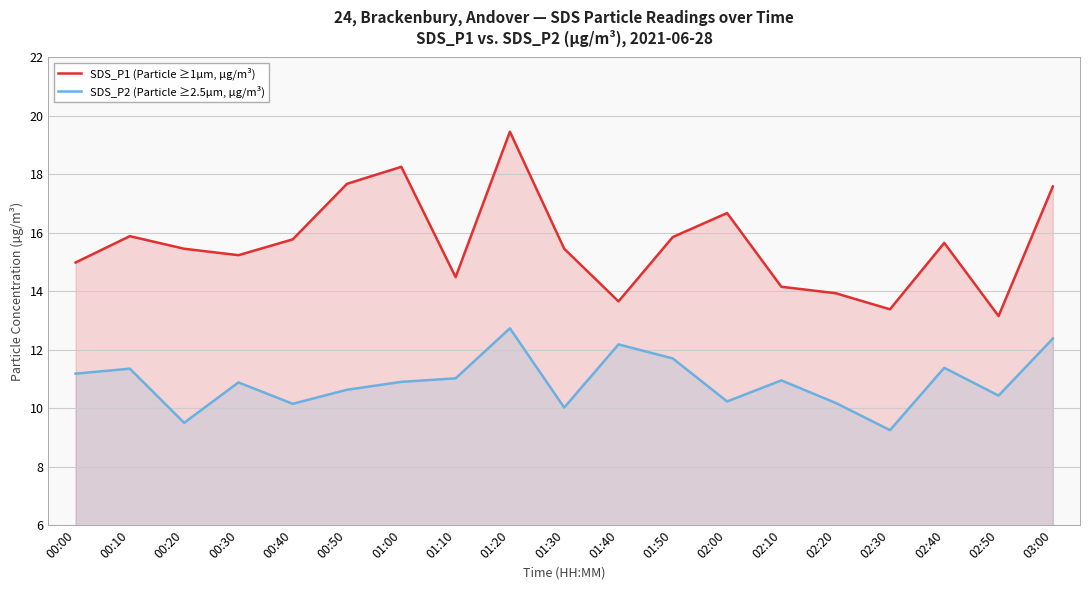

At how many categories does at least one series exceed 16?

5